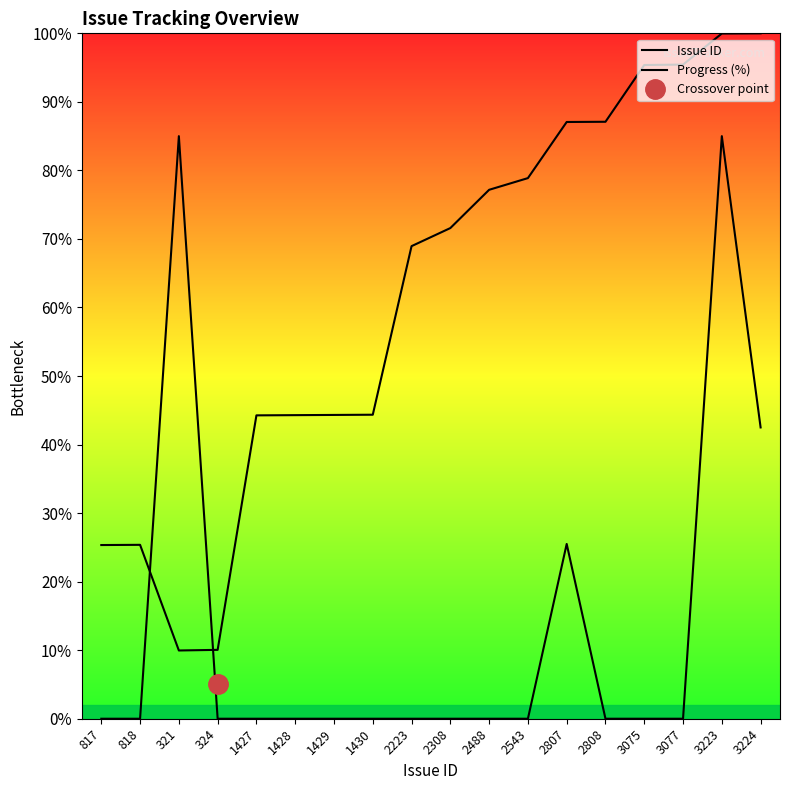

Where is Progress (%) nearest to the value 1370?

3224